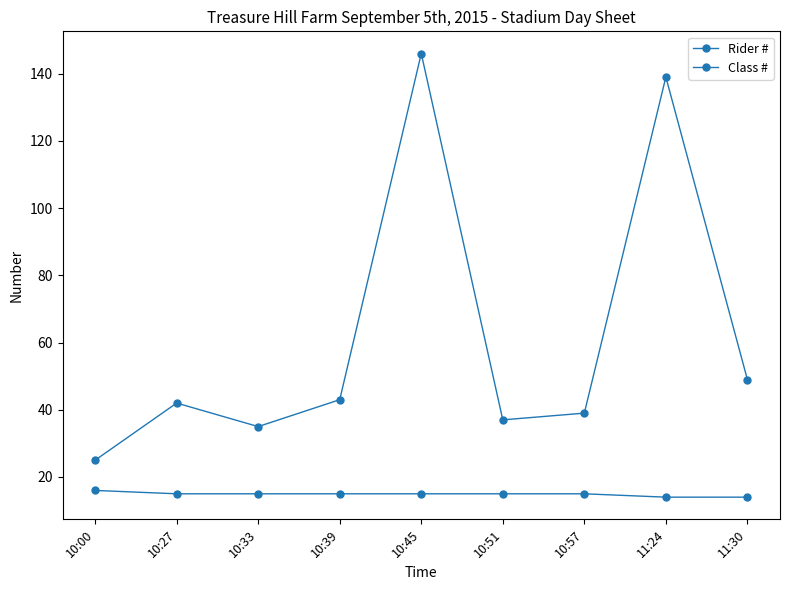

What is the sum of all Rider # values?

555